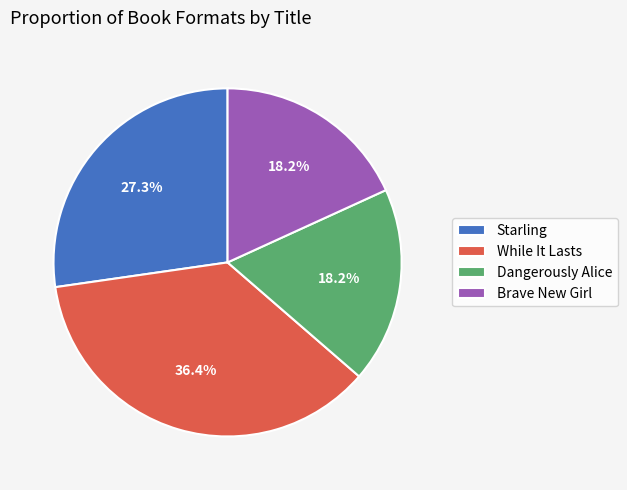

Does Dangerously Alice account for over 50% of the chart?

No